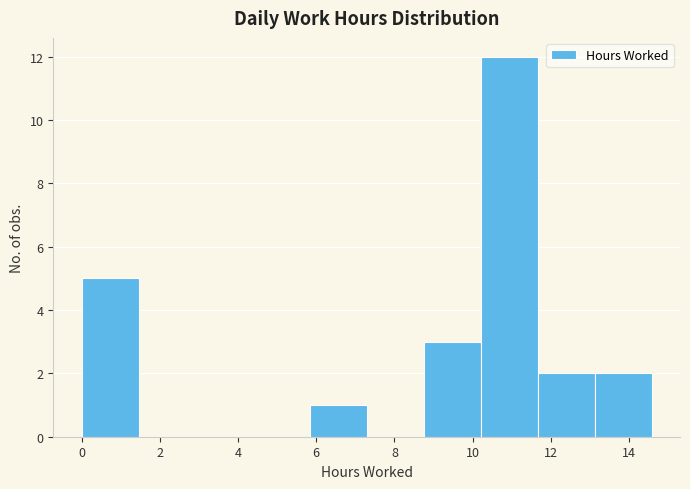

Over which range of the x-axis is the bar tallest?

10.2 to 11.6